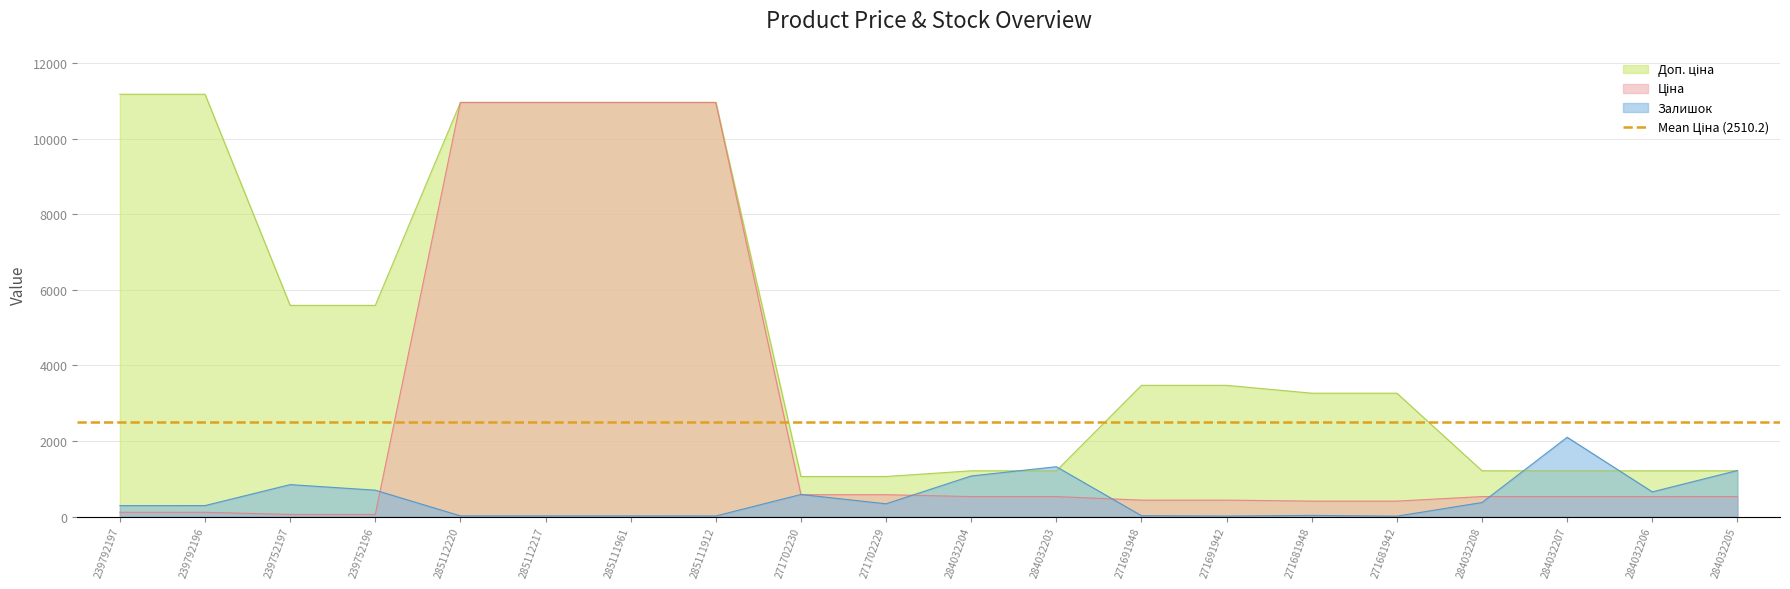

At which label is Ціна closest to 5510?

271702230